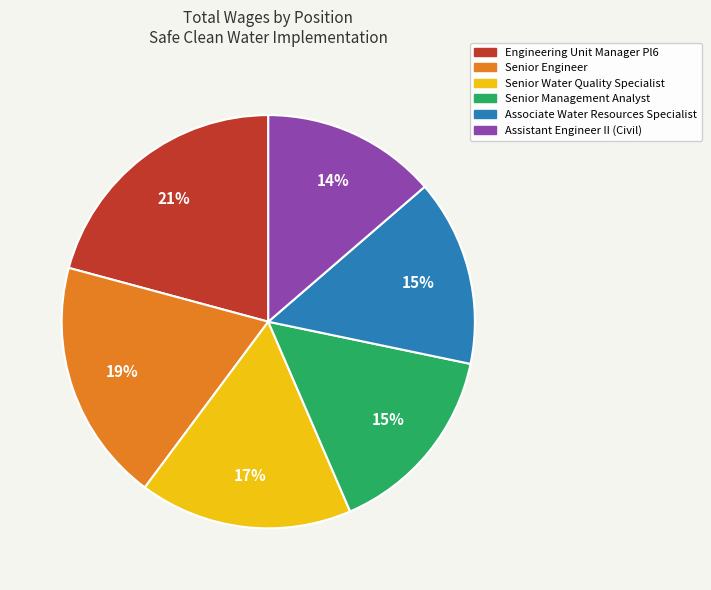

Between Associate Water Resources Specialist and Assistant Engineer II (Civil), which is larger?

Associate Water Resources Specialist